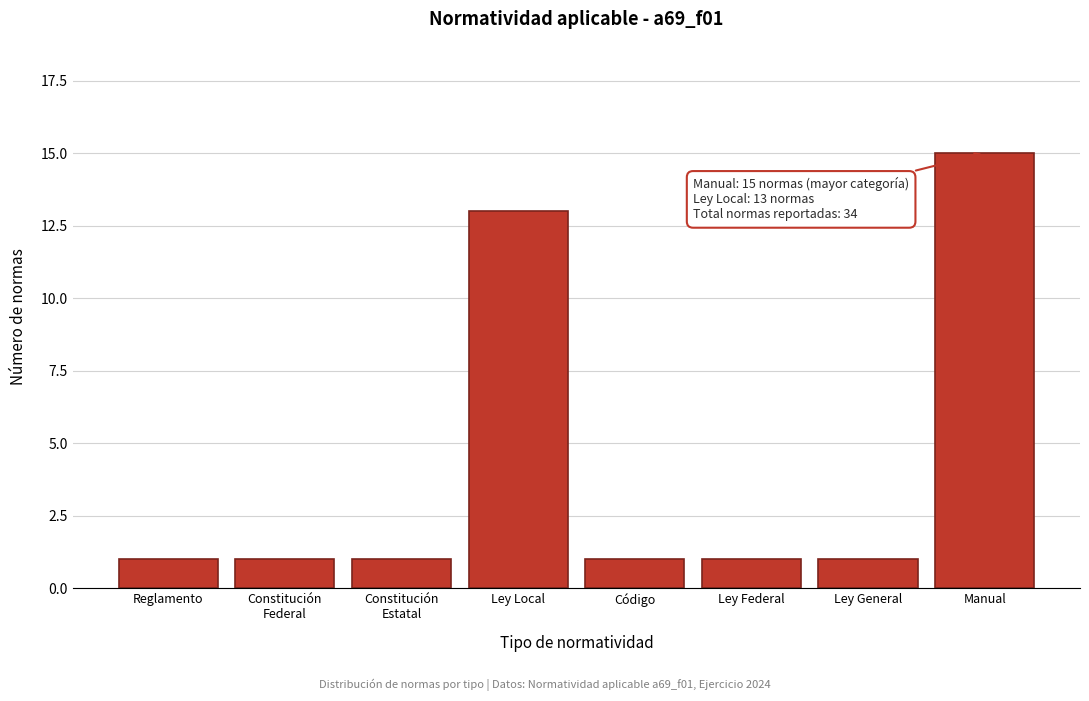

Reading right to left, list all the values displayed in this chart.

15	1	1	1	13	1	1	1